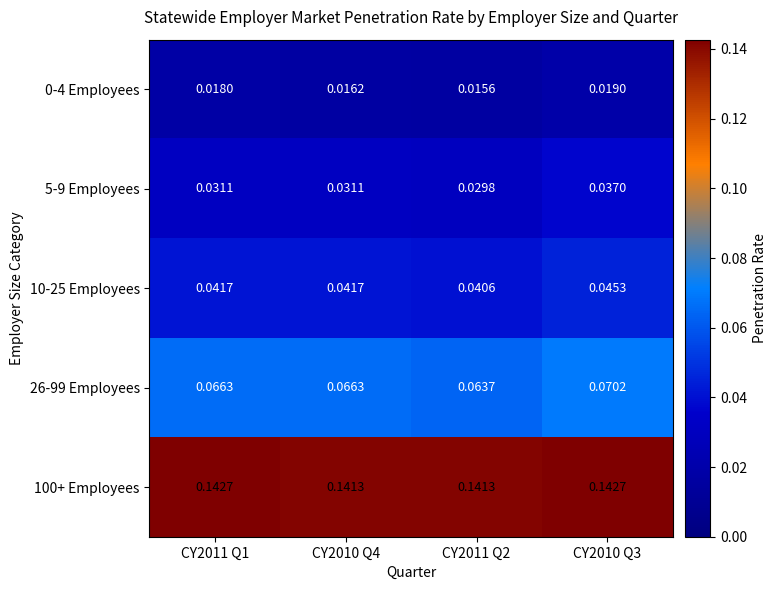

Is the value of 100+ Employees at CY2011 Q1 greater than the value of 10-25 Employees at CY2011 Q1?

Yes